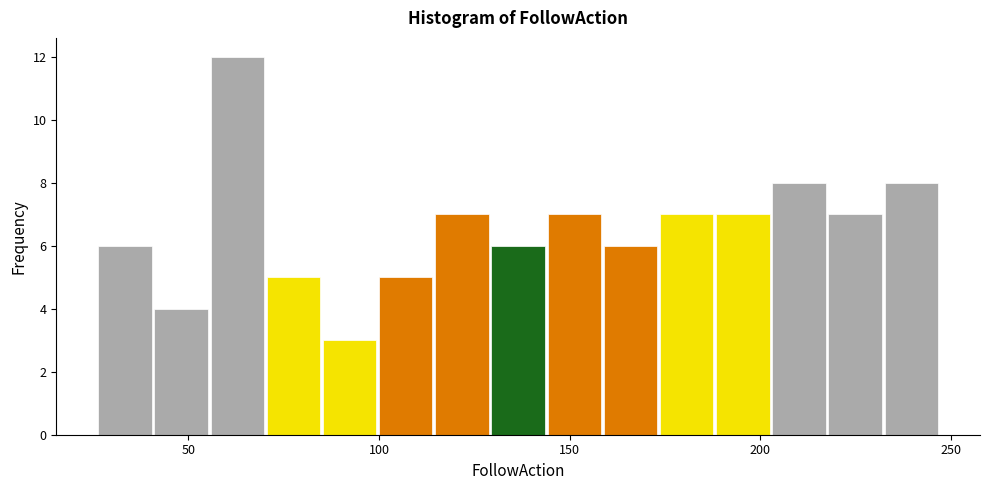

Around what value on the x-axis is the tallest bar? Give the approximate position of its centre, as read against the axis.

65